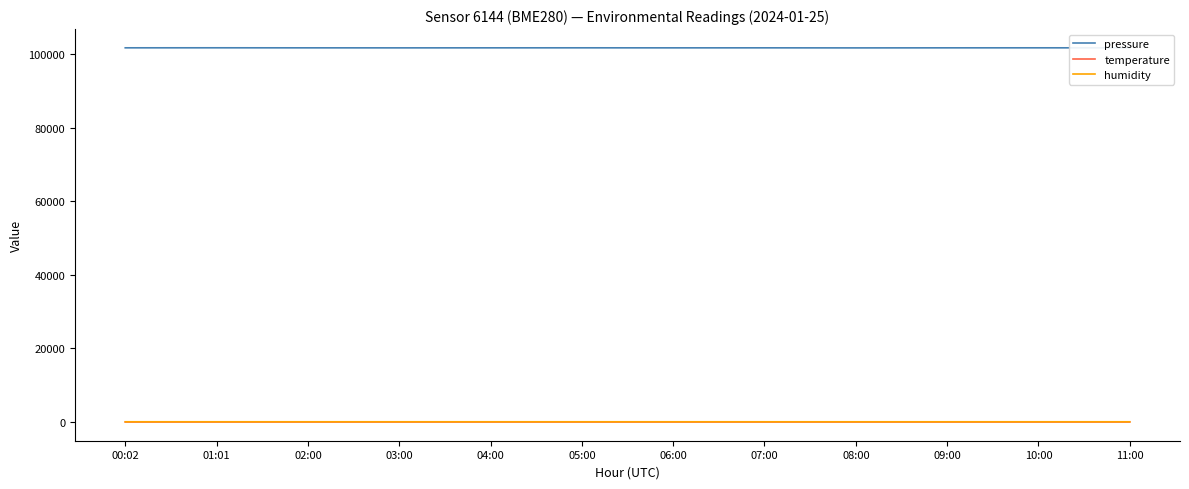

Which series has the widest spread of values?

pressure